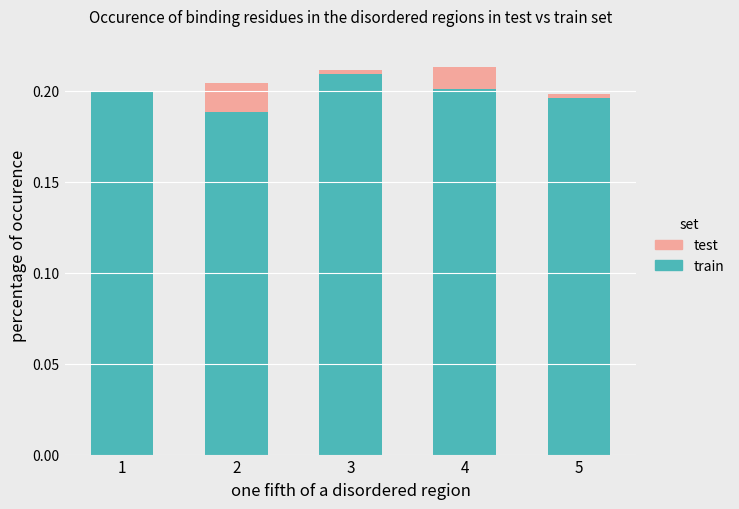

True or false: train has a value of 0.2 at 1.

True